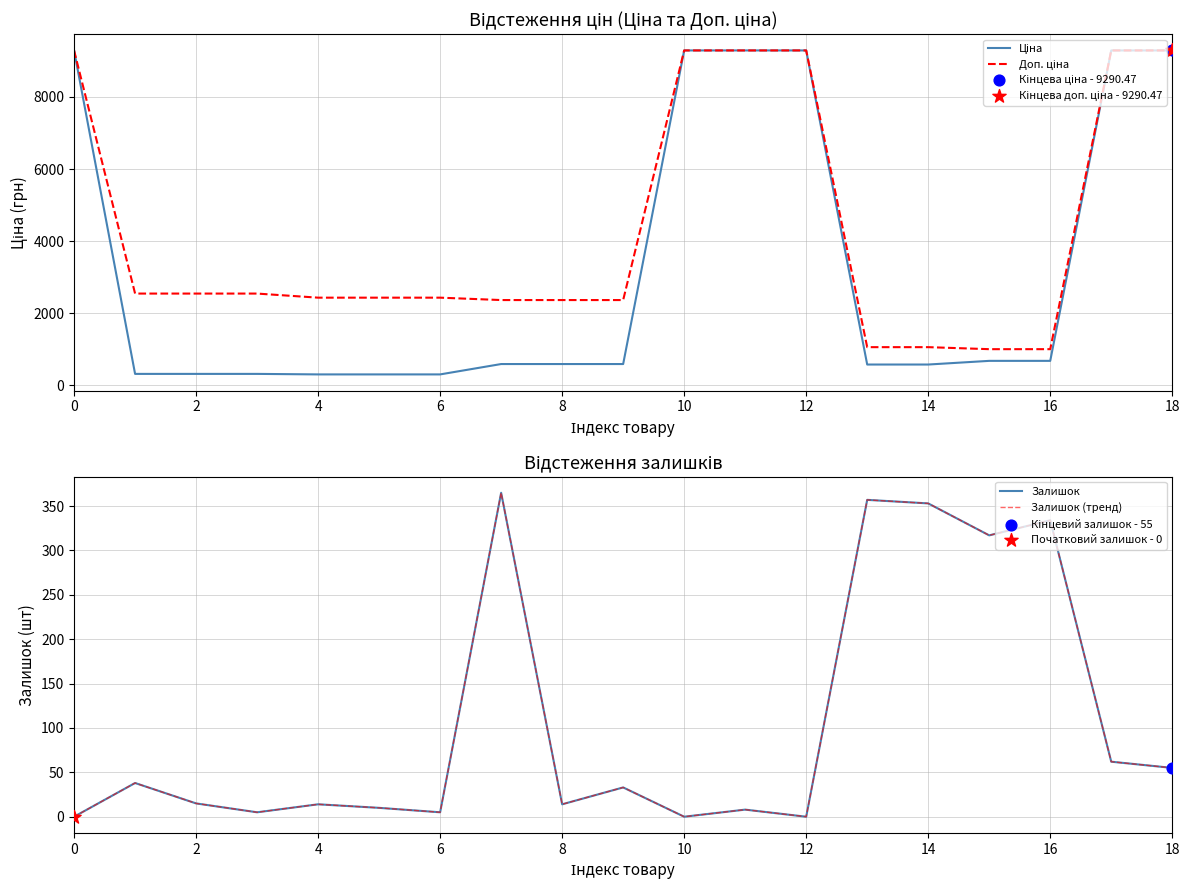

What is the total value across all series at 11?

18596.9